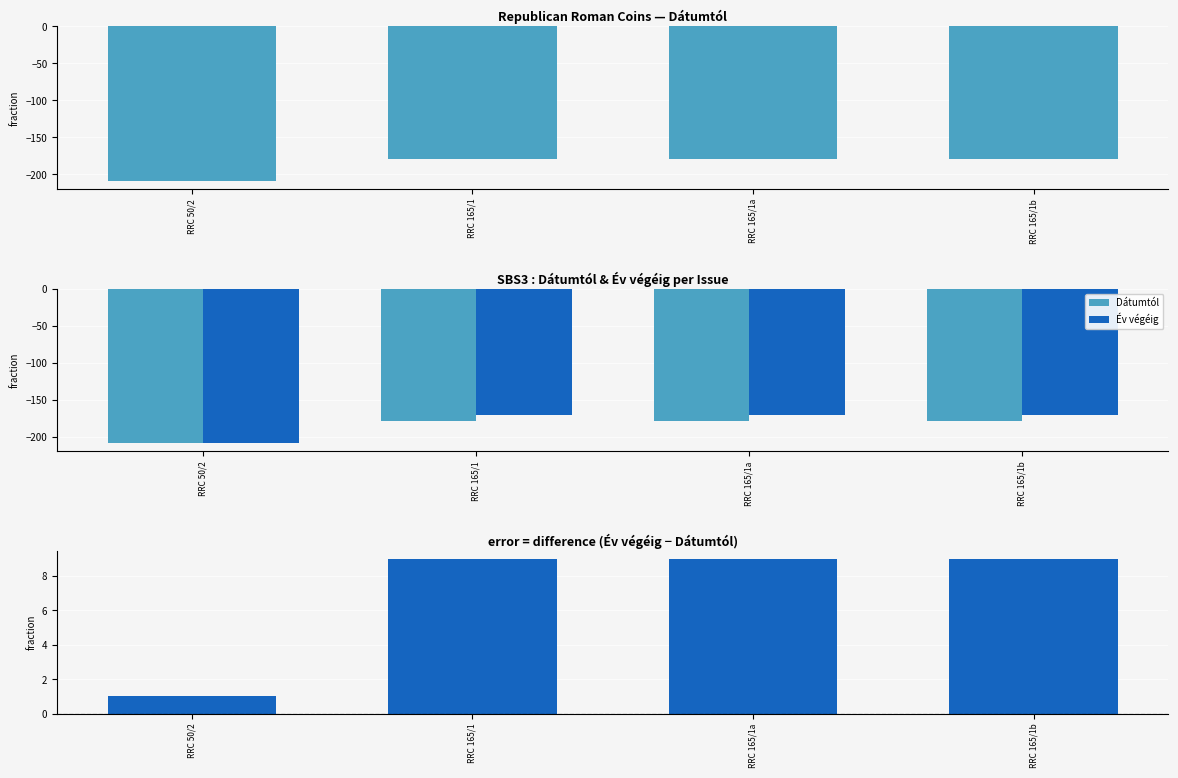

What is the highest value of the Difference (Év végéig − Dátumtól) series?

9